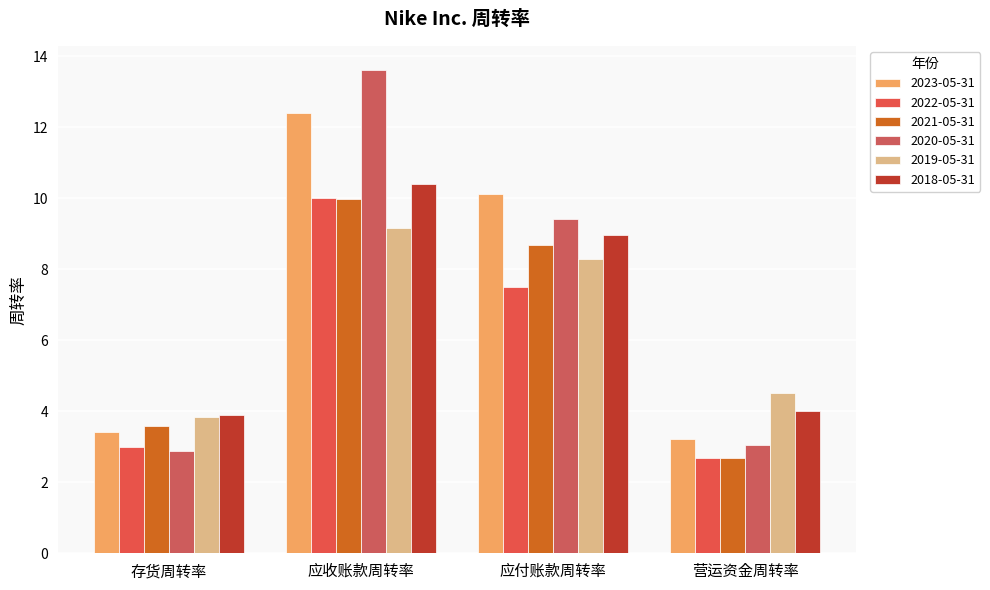

Is it true that 2019-05-31 equals 8.3 at 应付账款周转率?

True